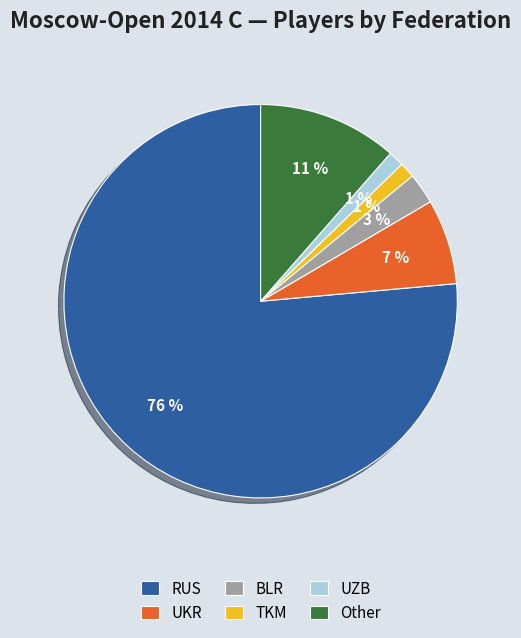

To the nearest percent, what is the combined percentage of UKR and UZB?

8%